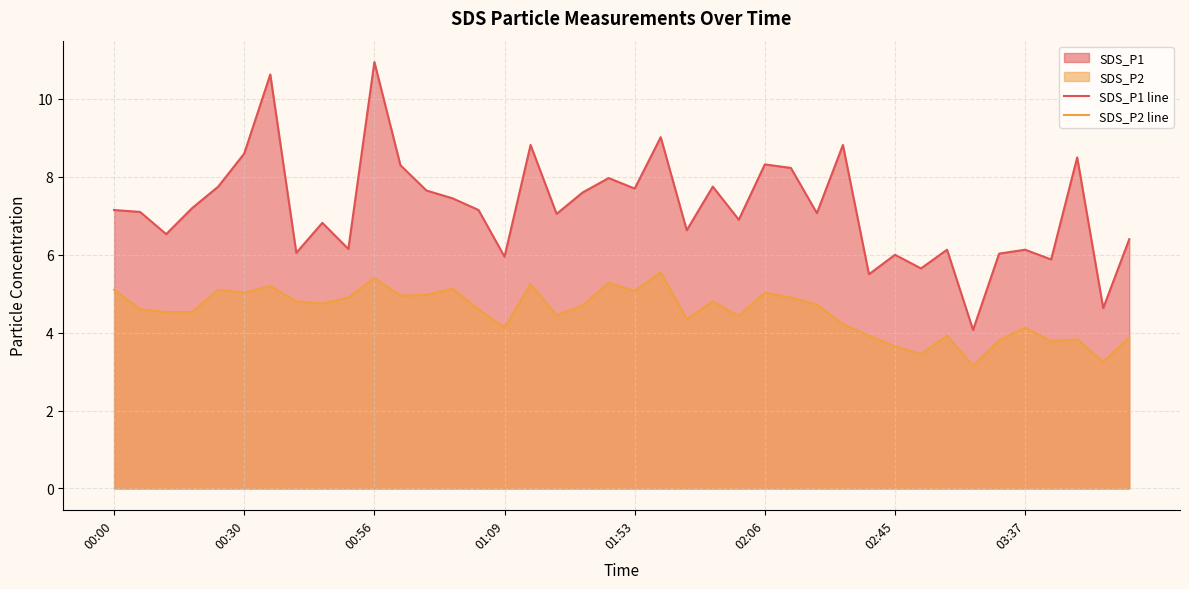

Which series has the largest total across all categories?

SDS_P1 line